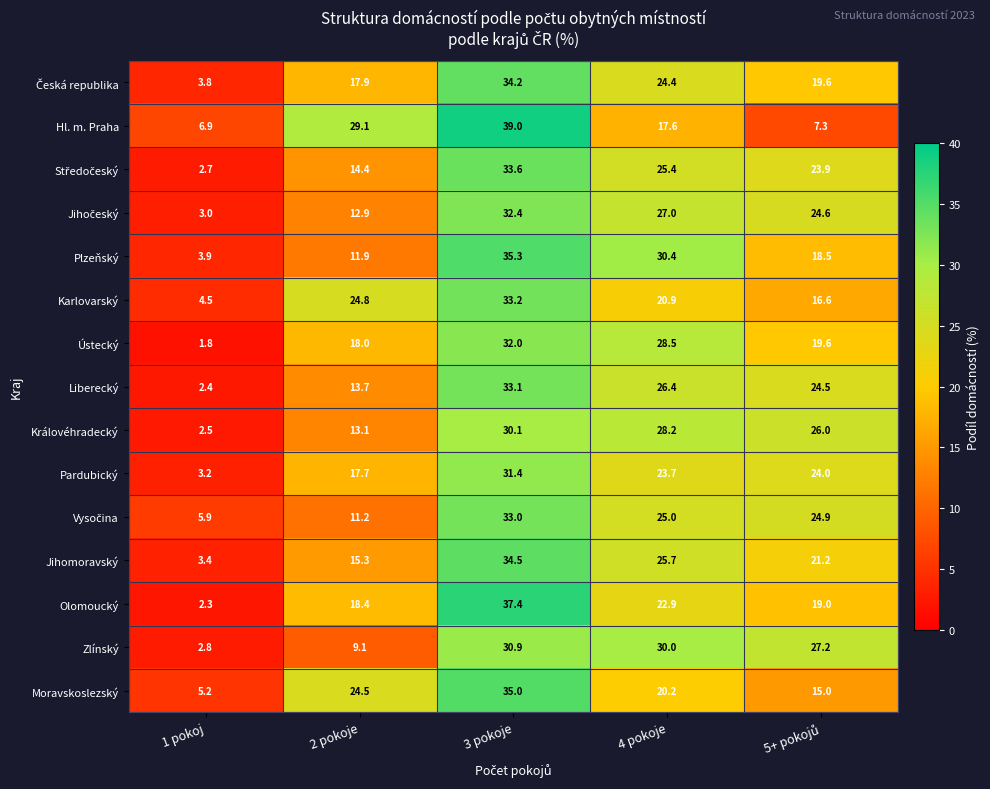

True or false: Plzeňský has a value of 10.3 at 4 pokoje.

False